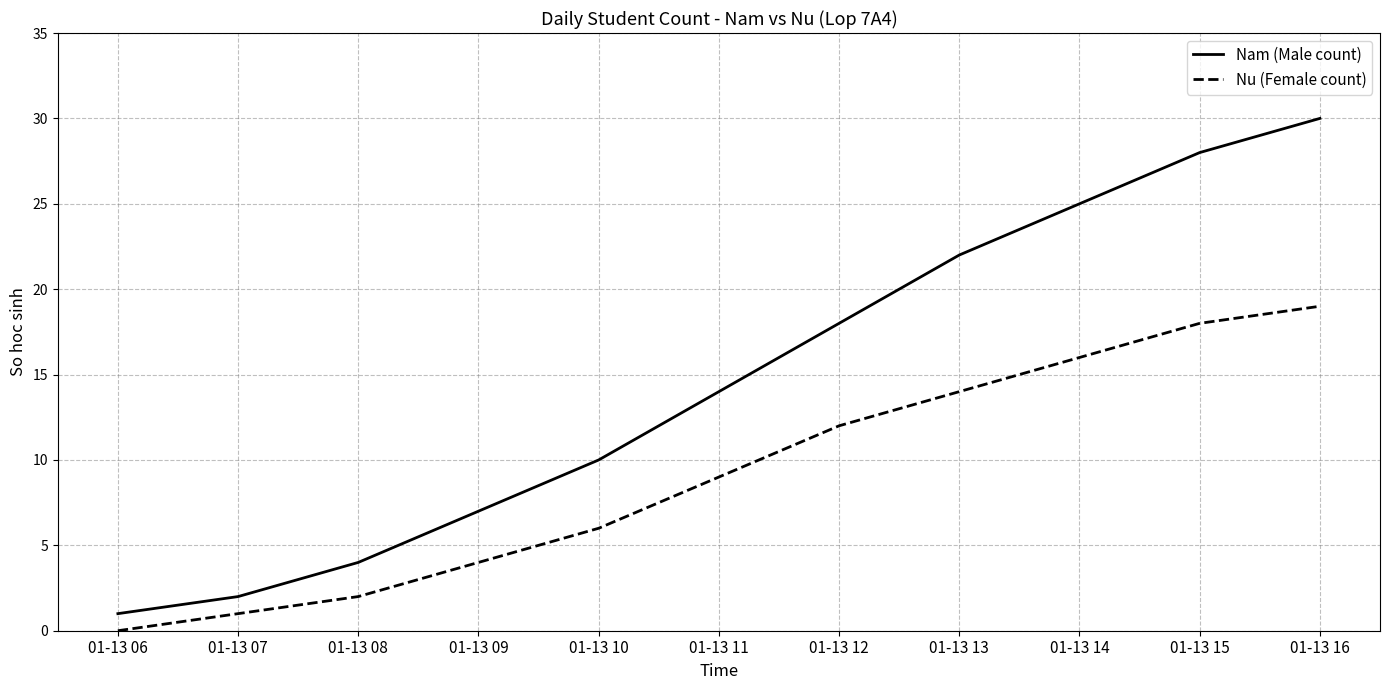

Which series has the largest range (max minus min)?

Nam (Male count)